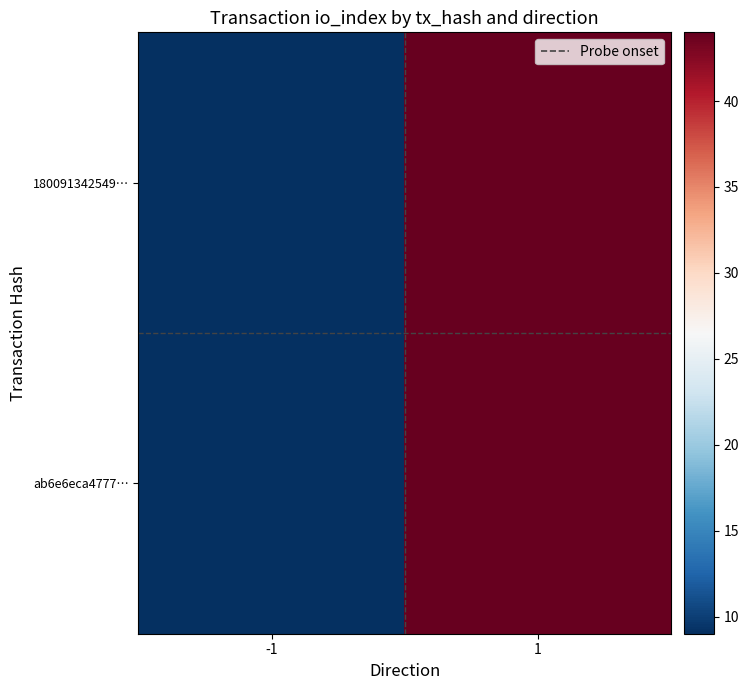

At how many categories does at least one series exceed 35?

1